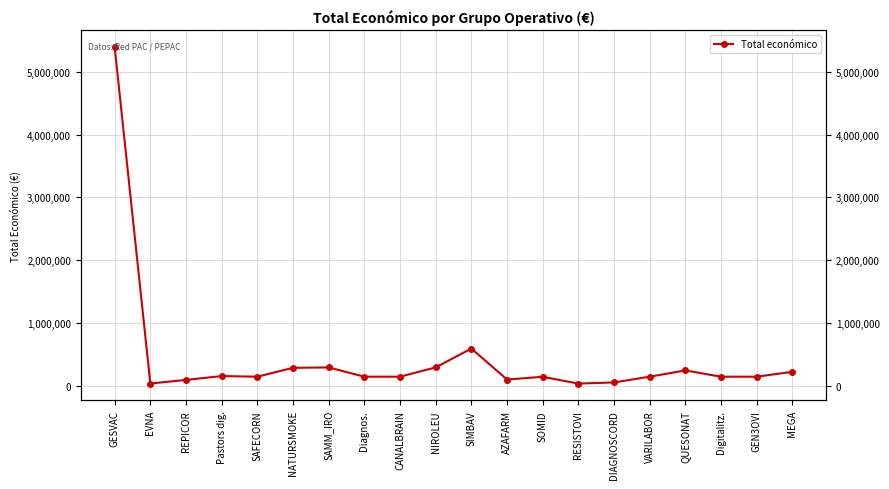

What position from the left is DIAGNOSCORD?

15